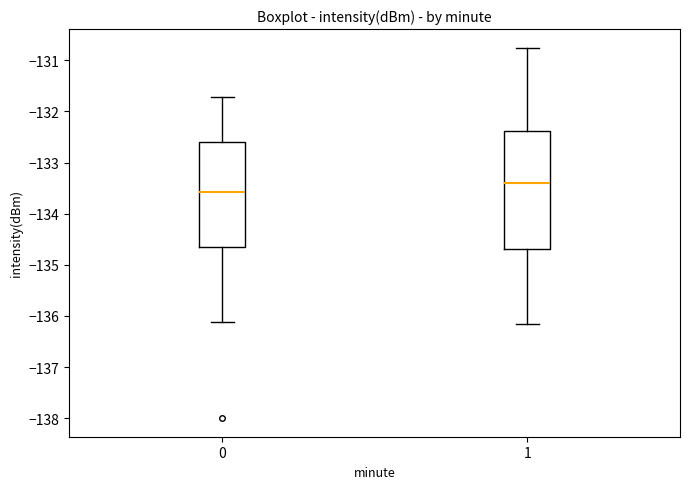

Which box is the tallest, from its lower edge to its upper edge?

1